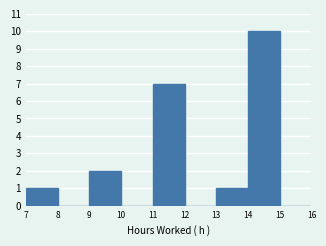

Reading left to right, list every bar in this chart as the range it spans on the x-axis followed by its height. The values are not printed on the chart, so give them approximately, as read against the axis.

7 to 8: 1
8 to 9: 0
9 to 10: 2
10 to 11: 0
11 to 12: 7
12 to 13: 0
13 to 14: 1
14 to 15: 10
15 to 16: 0